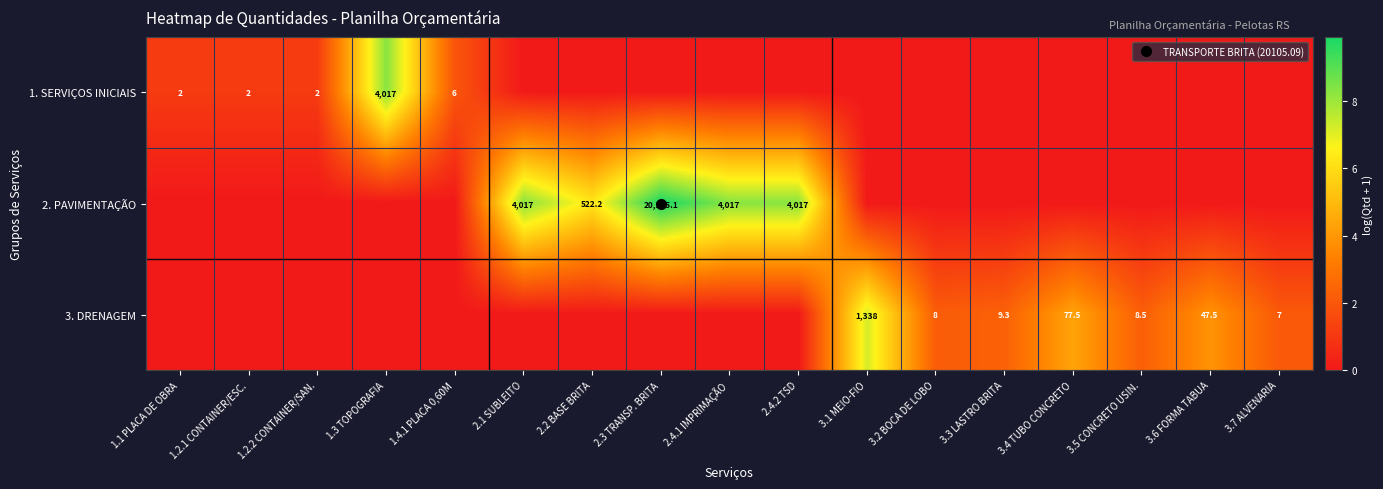

At which category is the sum across all series the highest?

2.3 TRANSP. BRITA